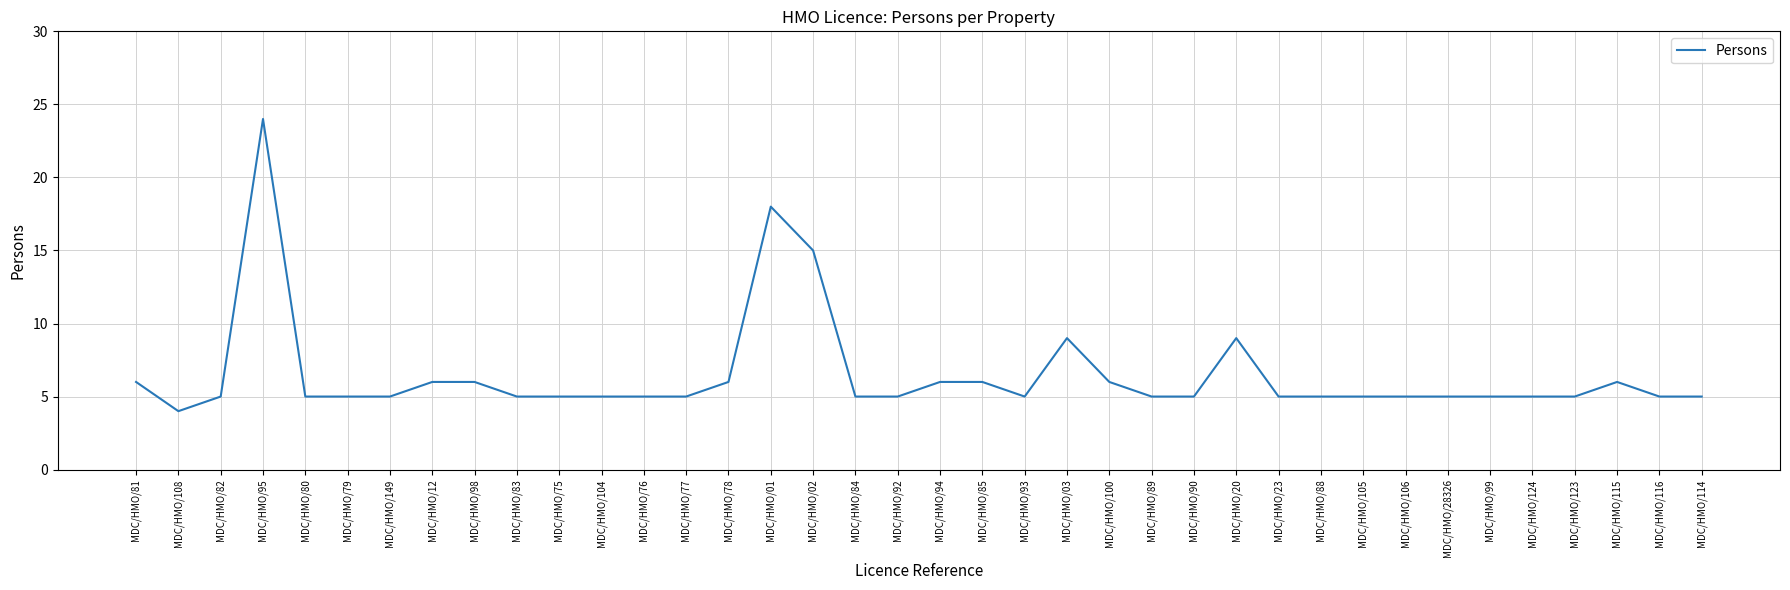

The chart shows a value of 5 at MDC/HMO/106. True or false?

True